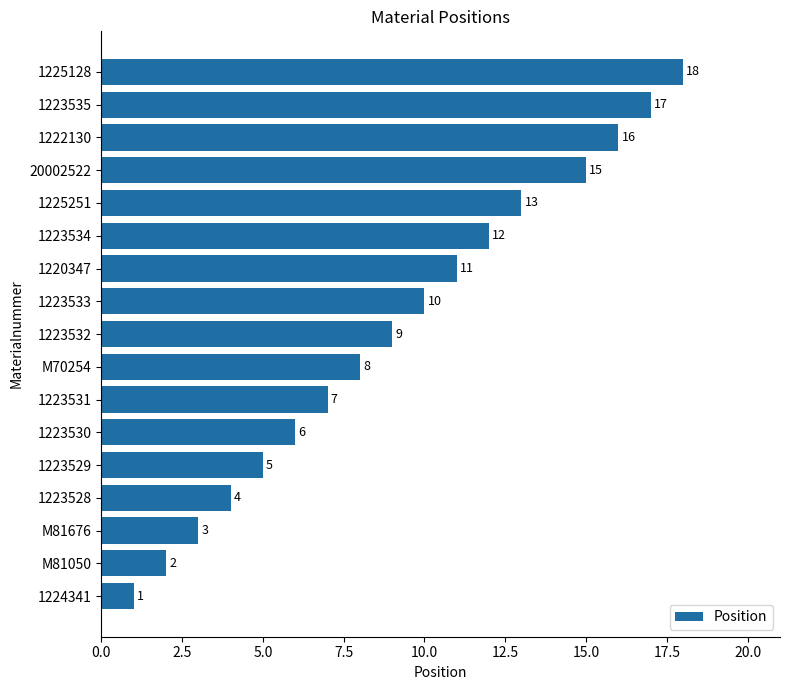

What is the difference between the maximum and second lowest values?

16